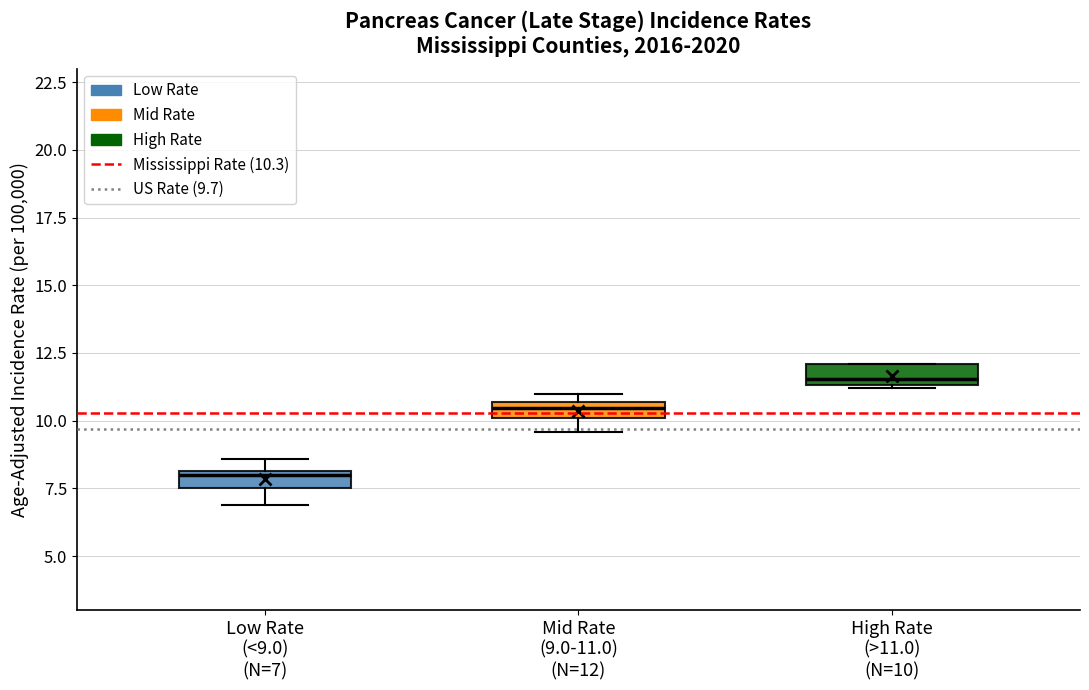

Where is the lower edge of the box for Mid Rate (9.0-11.0) (N=12) on the y-axis? The values are not printed on the chart, so give them approximately, as read against the axis.

10.0